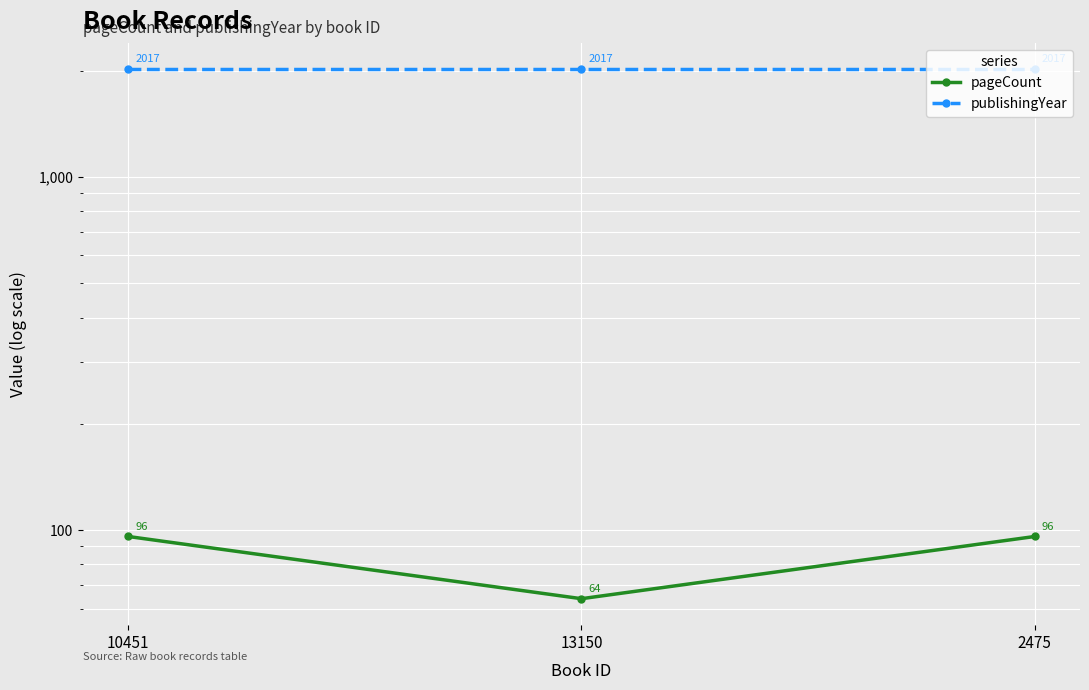

Reading left to right, what are all the values shown in this chart?

pageCount: 96	64	96
publishingYear: 2017	2017	2017